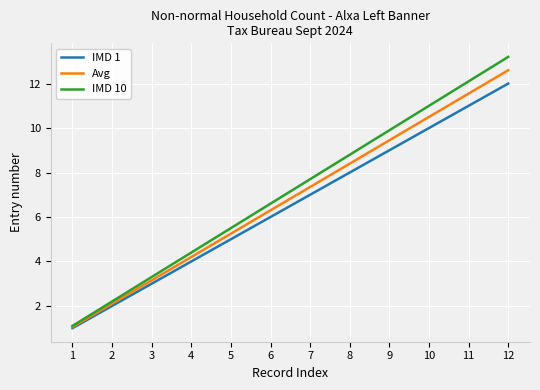

True or false: Avg has more than 0 interior local peaks.

False